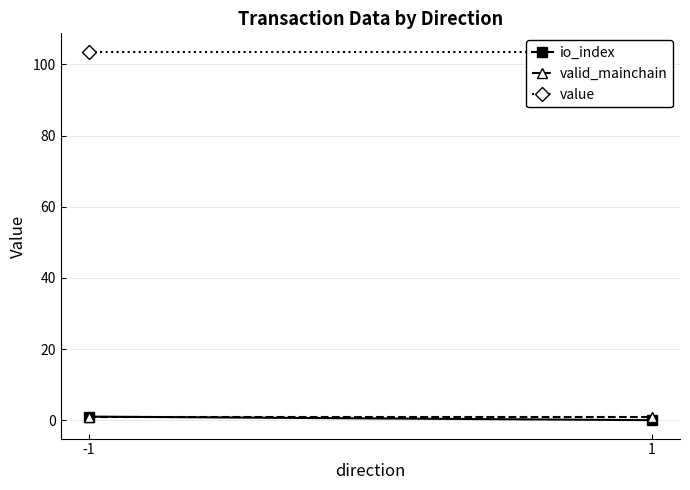

What are all the series names shown in the legend?

io_index, valid_mainchain, value